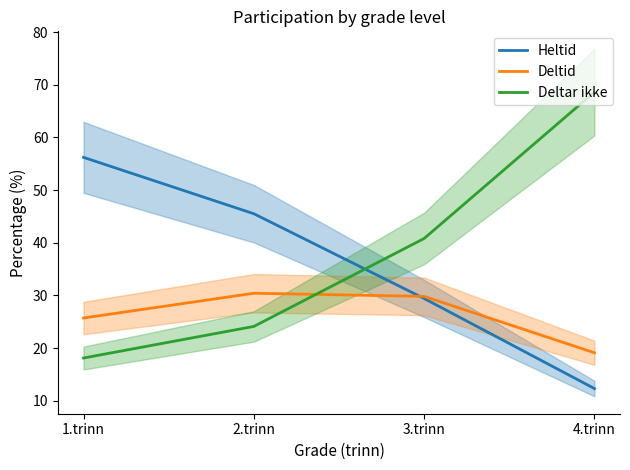

True or false: Deltid and Heltid intersect in this chart.

True